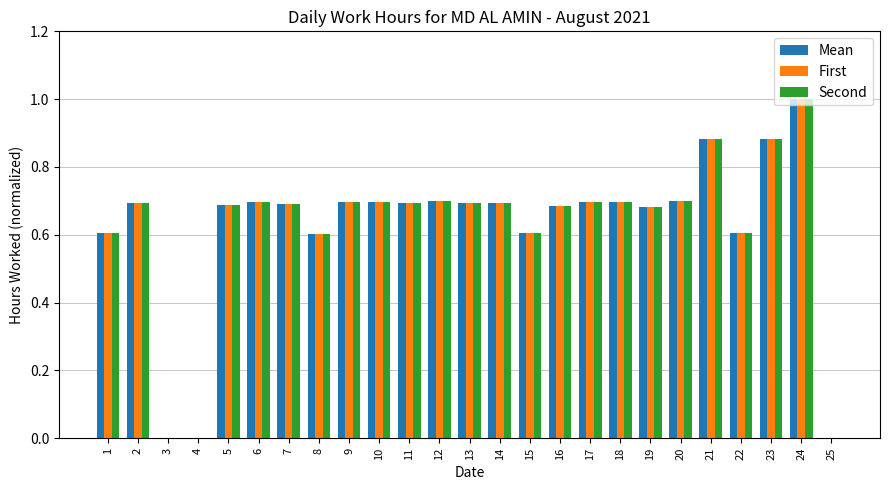

At which category is the sum across all series the highest?

24